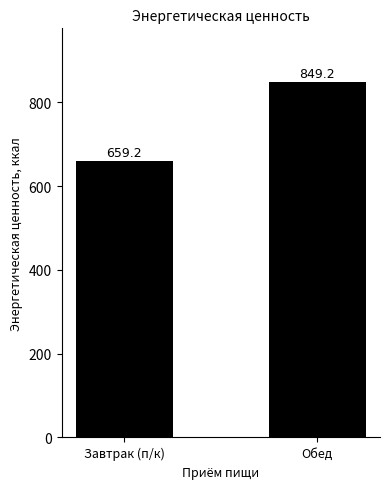

What is the sum of all values?

1508.4